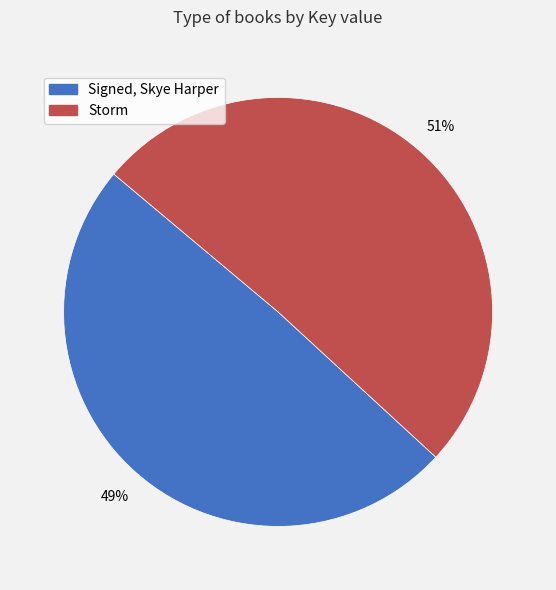

Is it true that Signed, Skye Harper is 42% of the pie?

False